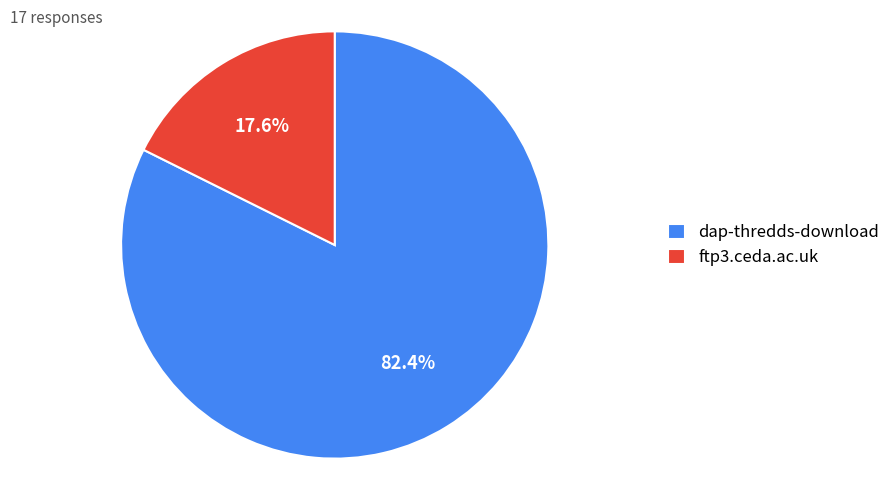

Rank the categories by value from highest to lowest.

dap-thredds-download, ftp3.ceda.ac.uk